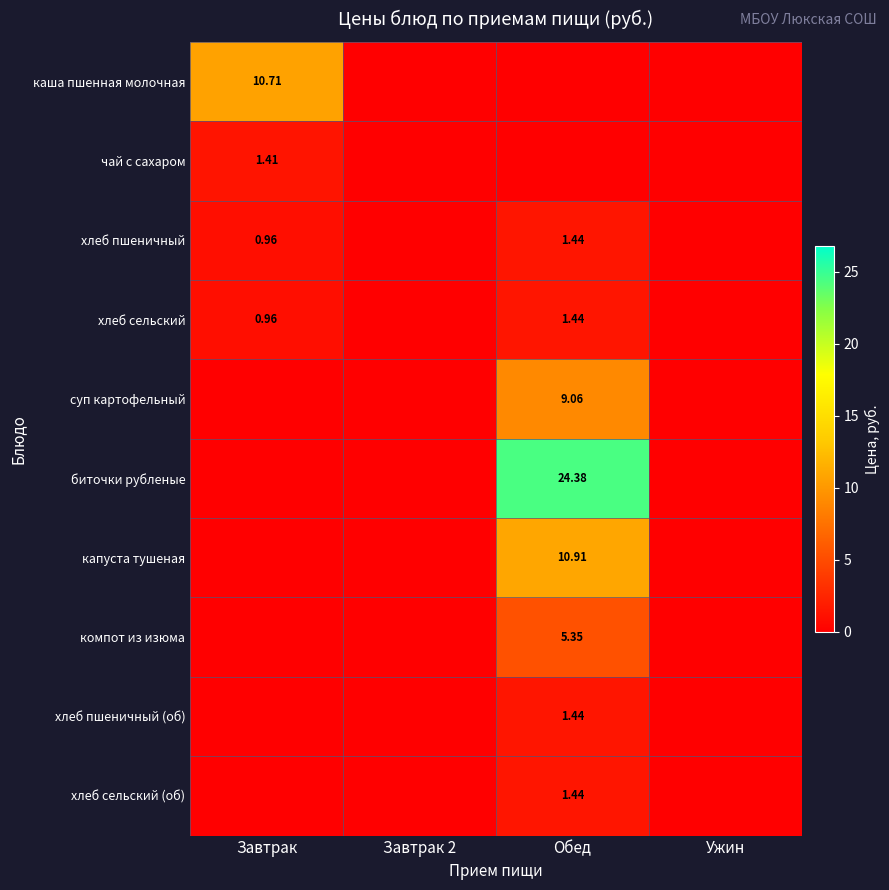

How many distinct data groups are displayed?

10